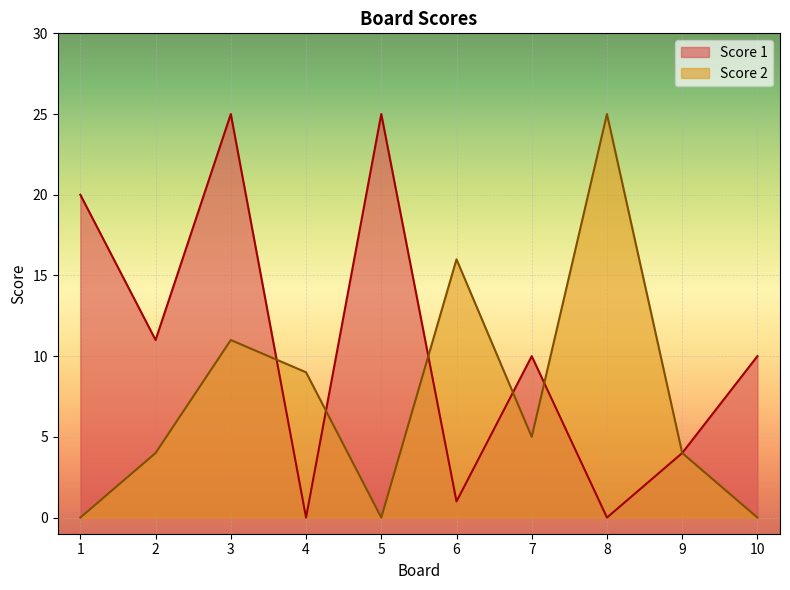

True or false: Score 1 and Score 2 cross at least once.

True